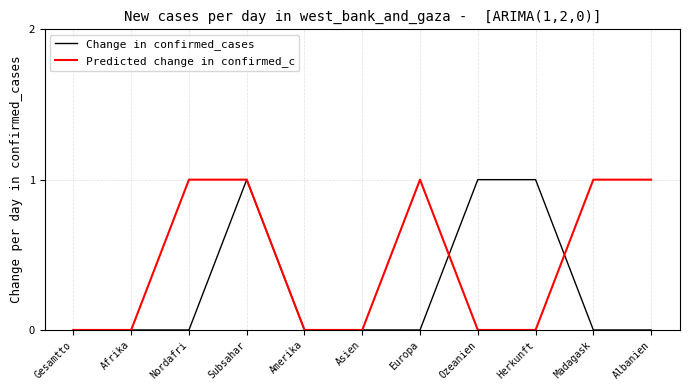

After their last crossing, which series has the higher values: Change in confirmed_cases or Predicted change in confirmed_c?

Predicted change in confirmed_c